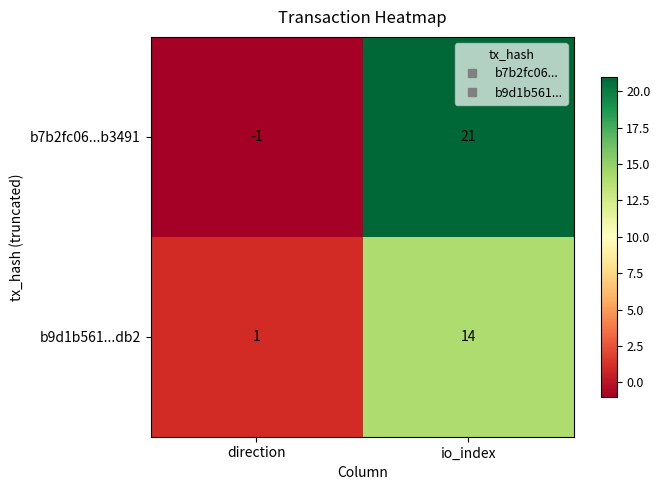

Which series changed the most between direction and io_index?

b7b2fc06...b3491